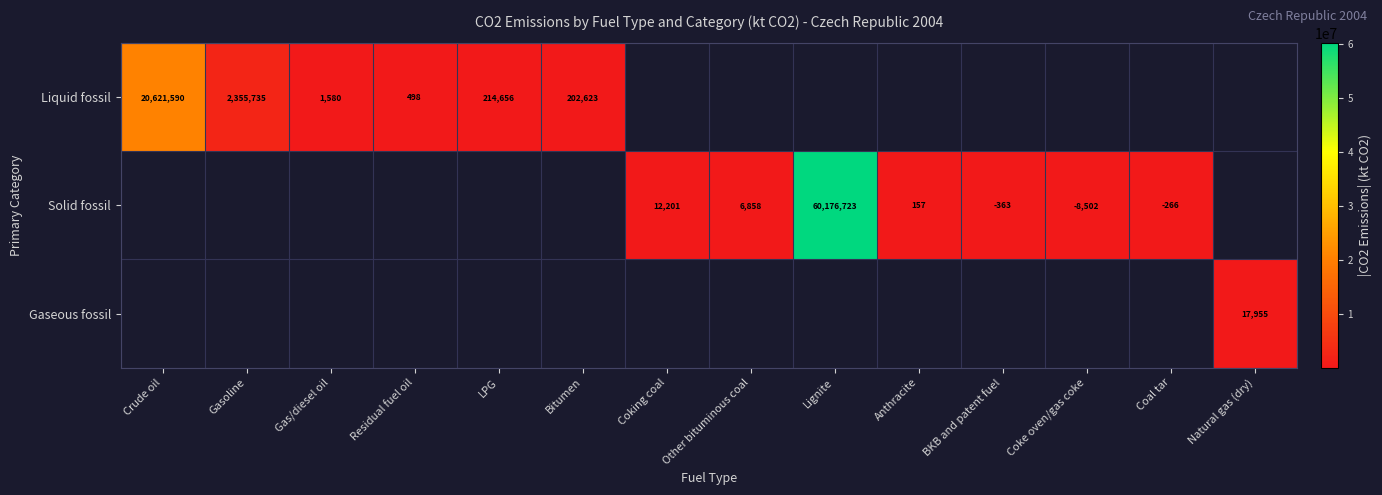

Where is Liquid fossil nearest to the value 10311044?

Gasoline